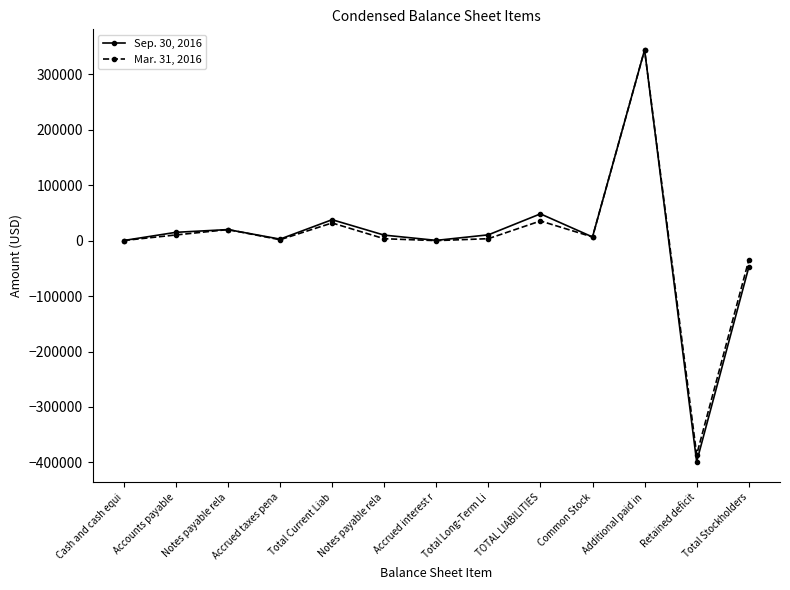

True or false: Sep. 30, 2016 has more than 2 points higher than both neighbors.

True